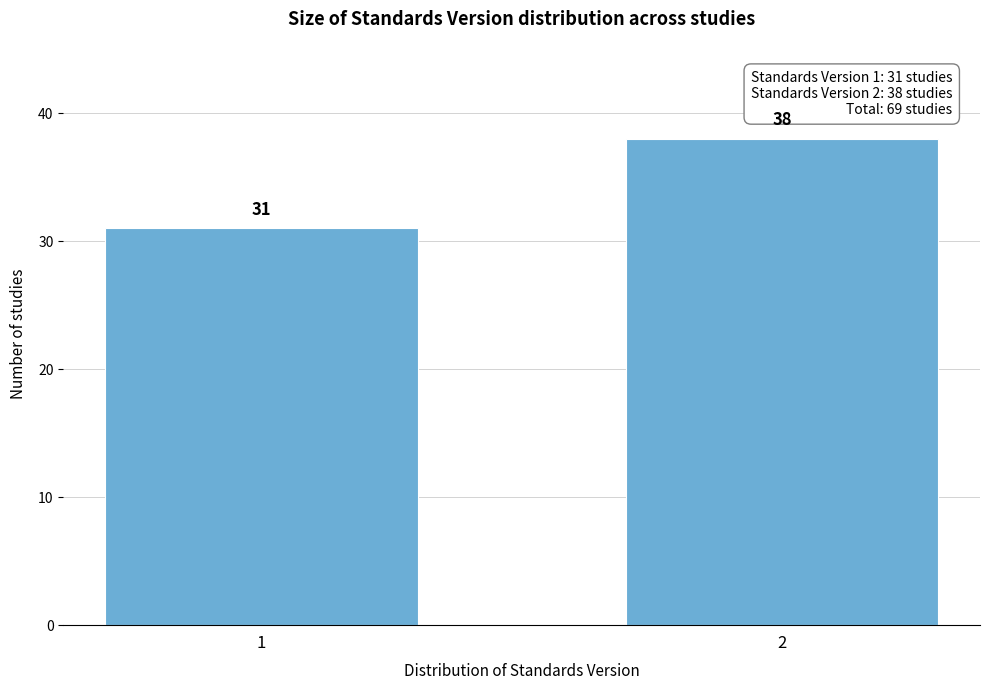

Reading left to right, extract all data points from this chart.

1=31	2=38